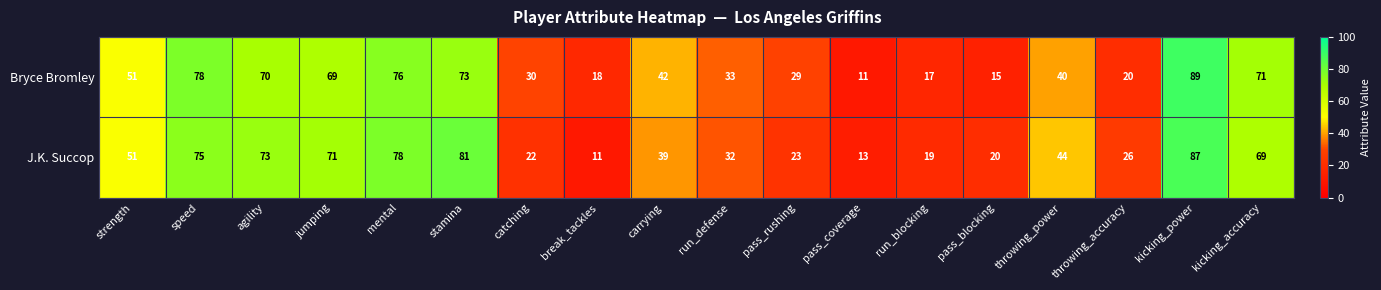

What is the smallest value displayed?

11